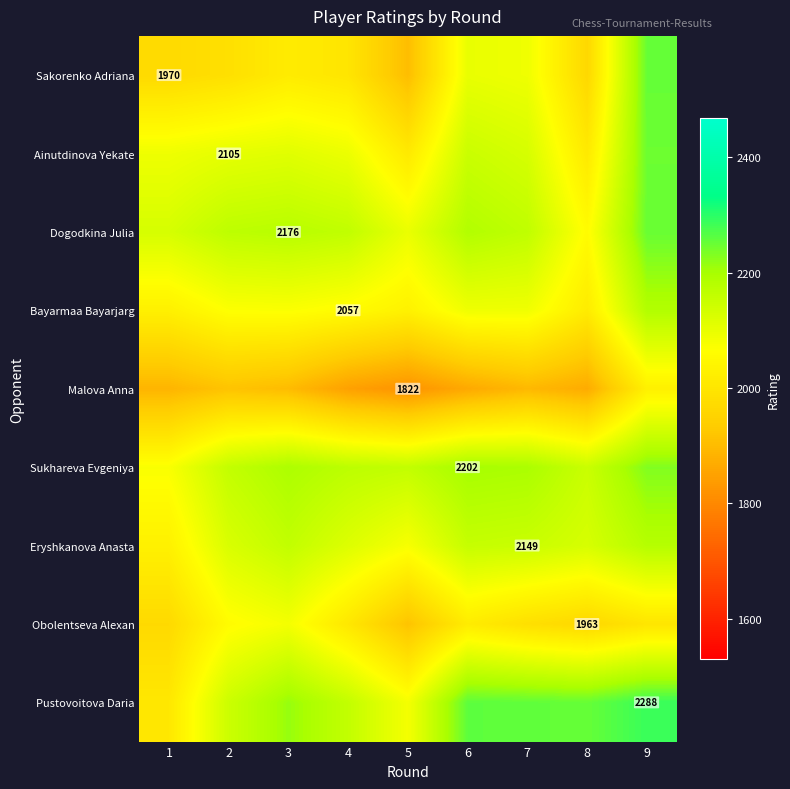

What is the spread (max minus min) of values at 8?

382.9